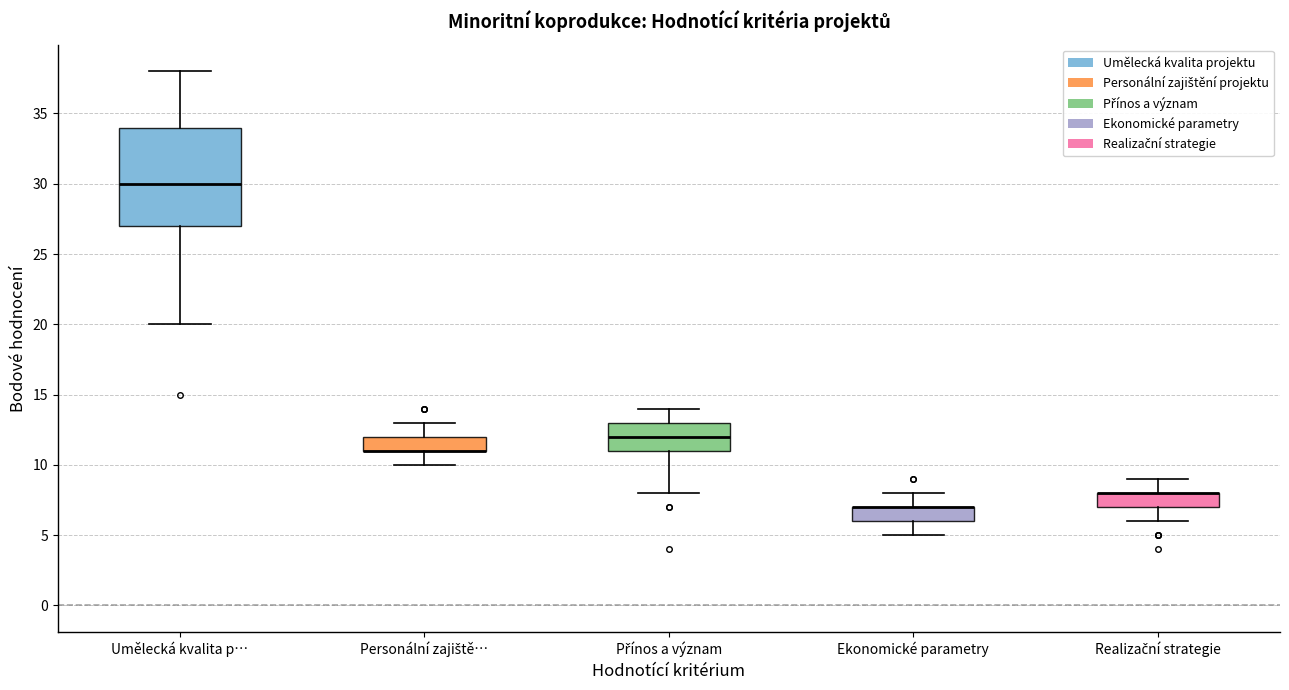

Where is the lower edge of the box for Personální zajiště… on the y-axis? The values are not printed on the chart, so give them approximately, as read against the axis.

11